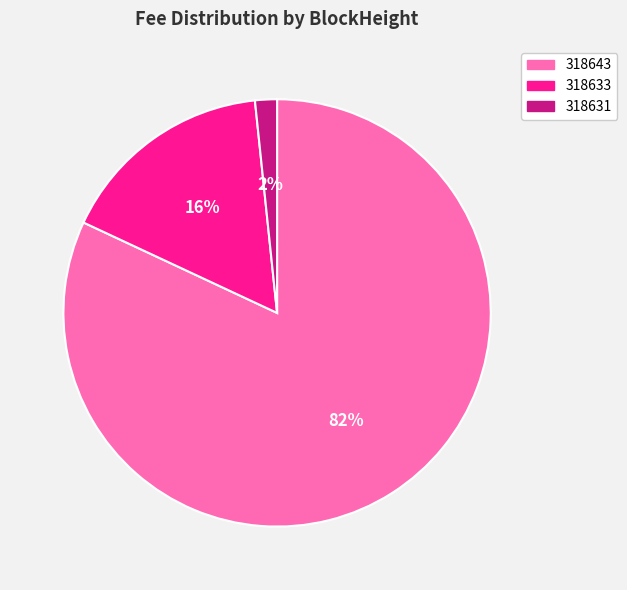

Combined, do 318643 and 318631 account for over 50%?

Yes